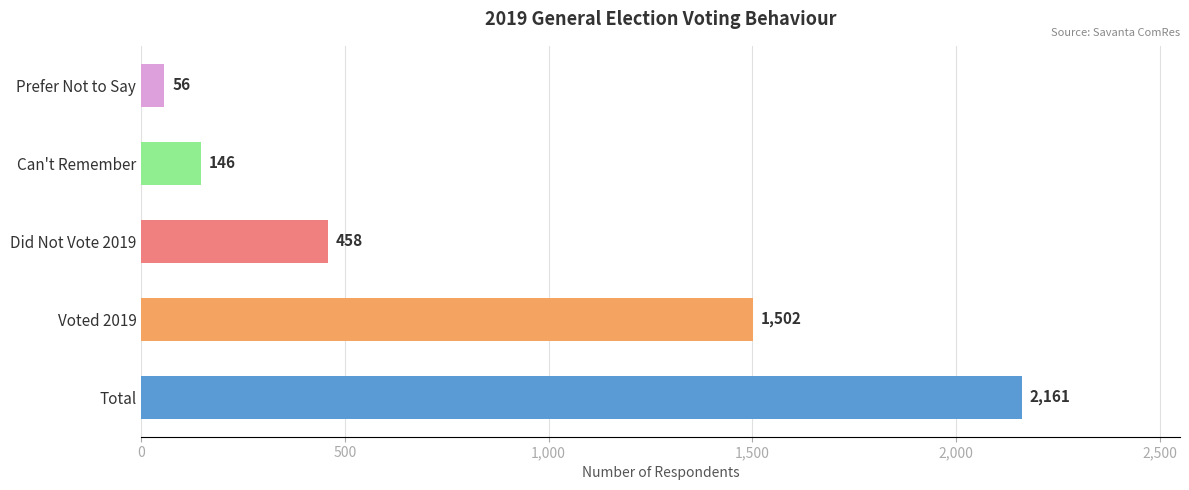

What is the difference between the maximum and minimum values?

2105